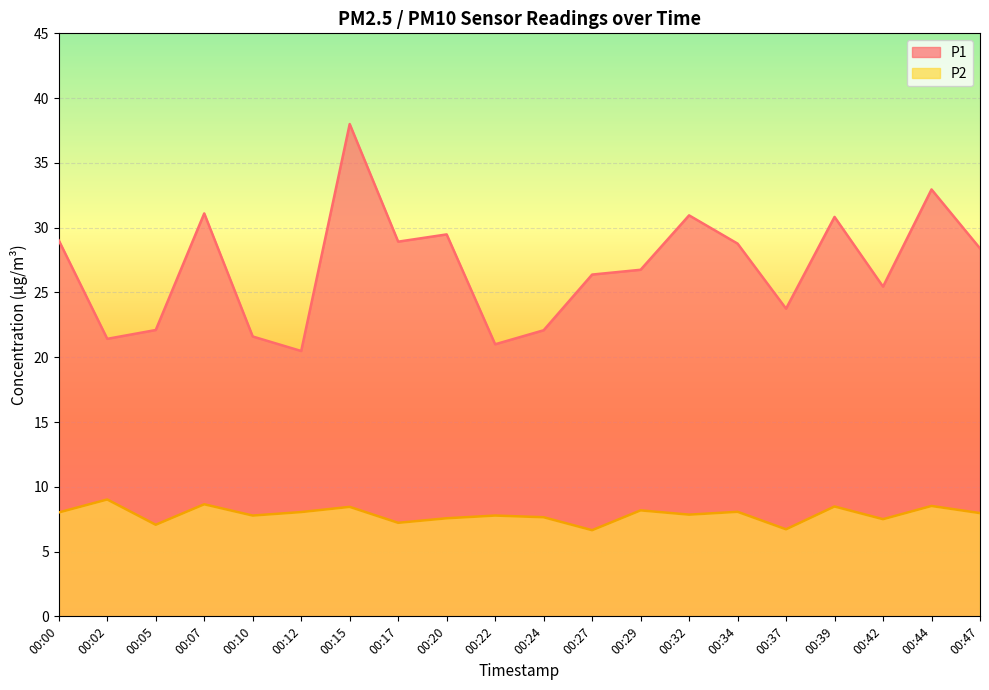

Which label corresponds to the smallest value in the chart?

00:27